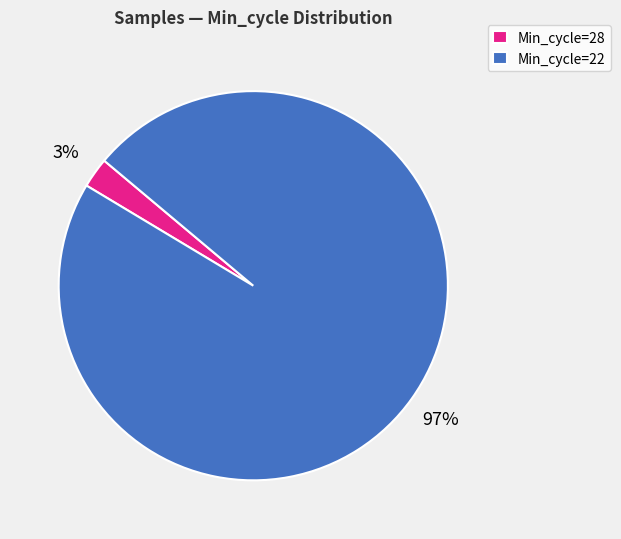

Is it true that Min_cycle=22 is 83% of the pie?

False